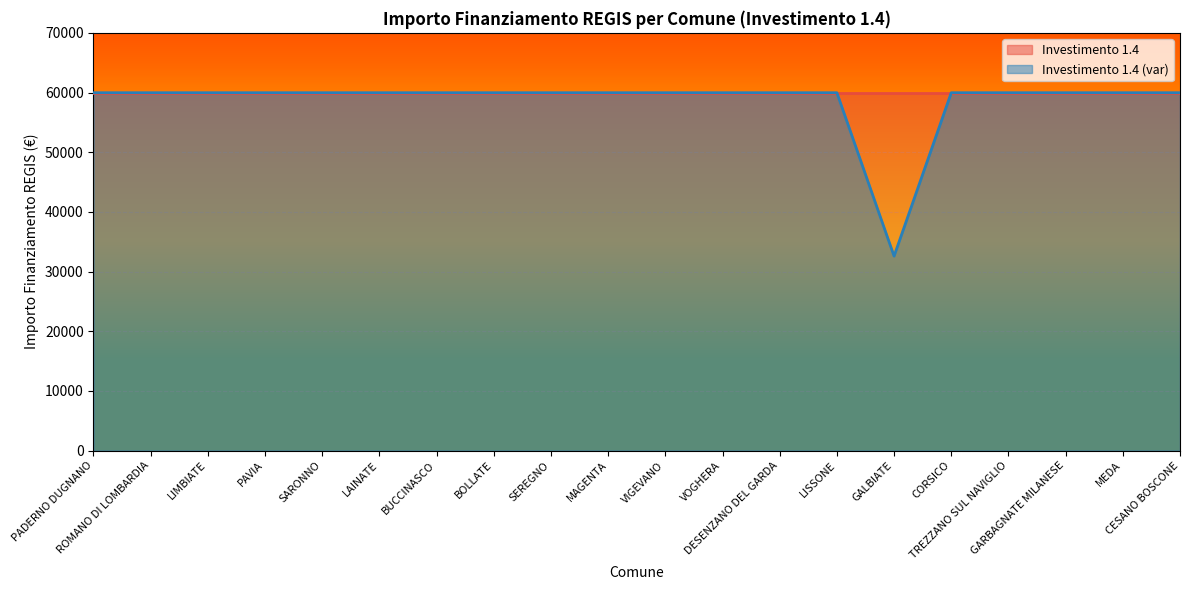

Rank the categories by value from highest to lowest.

PADERNO DUGNANO, ROMANO DI LOMBARDIA, LIMBIATE, PAVIA, SARONNO, LAINATE, BUCCINASCO, BOLLATE, SEREGNO, MAGENTA, VIGEVANO, VOGHERA, DESENZANO DEL GARDA, LISSONE, CORSICO, TREZZANO SUL NAVIGLIO, GARBAGNATE MILANESE, MEDA, CESANO BOSCONE, GALBIATE